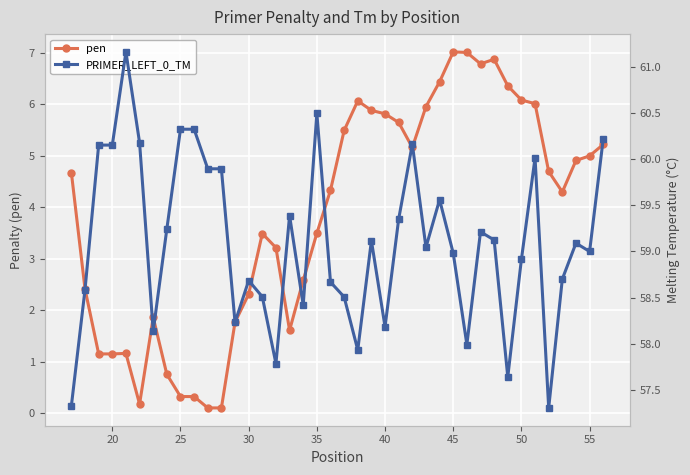

Is it true that pen equals 0.7 at 30?

False